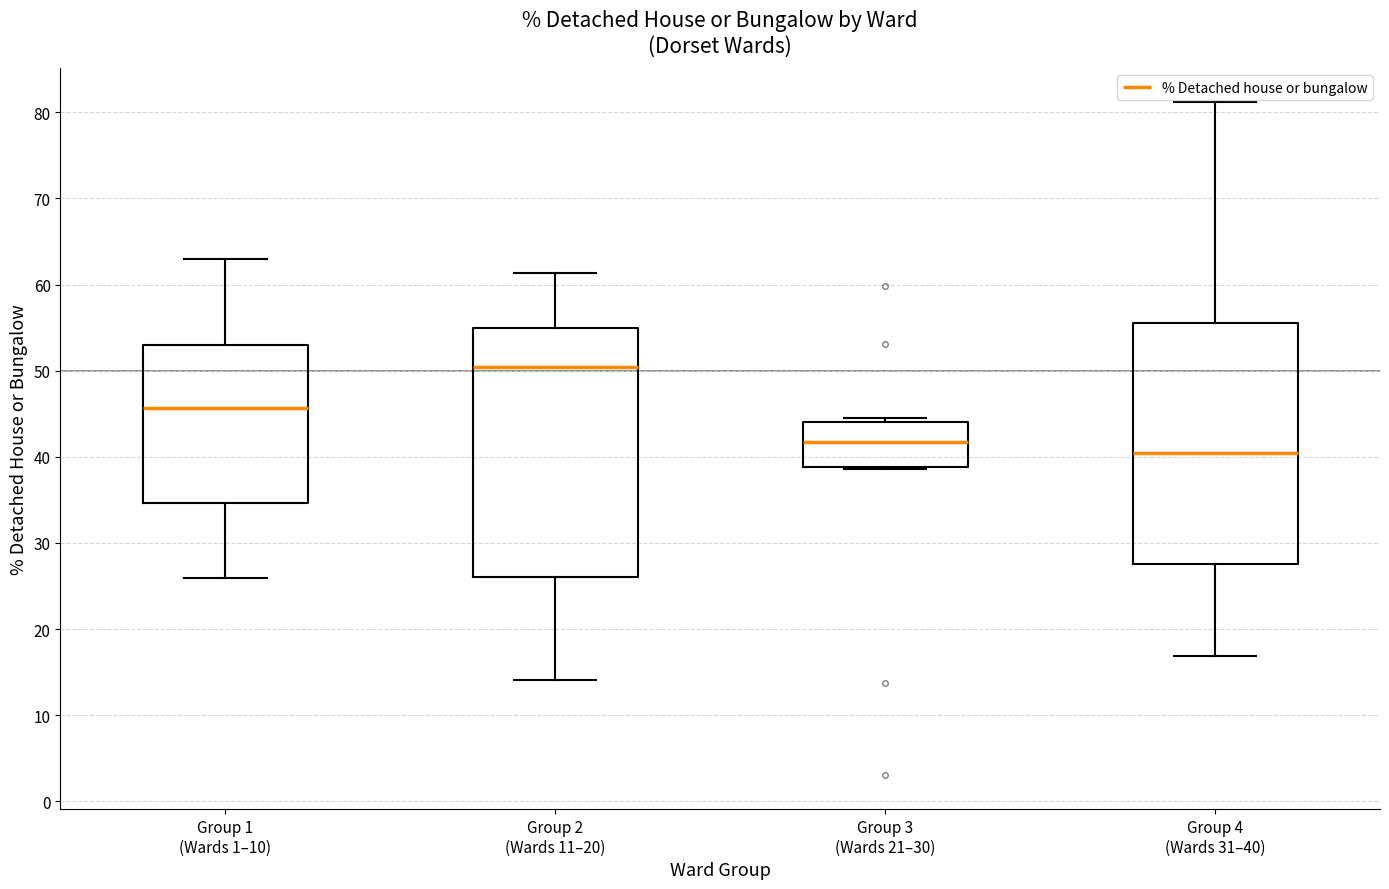

Reading left to right, transcribe this box plot: for each box, give where its median line is, the range the box spans, and where its two whiskers end, as read against the y-axis. The values are not printed on the chart, so give them approximately, as read against the axis.

Group 1 (Wards 1–10): median 46, box 35 to 53, whiskers 26 to 63
Group 2 (Wards 11–20): median 50, box 26 to 55, whiskers 14 to 61
Group 3 (Wards 21–30): median 42, box 39 to 44, whiskers 39 to 44 (just above the box's upper edge)
Group 4 (Wards 31–40): median 40, box 27 to 56, whiskers 17 to 81